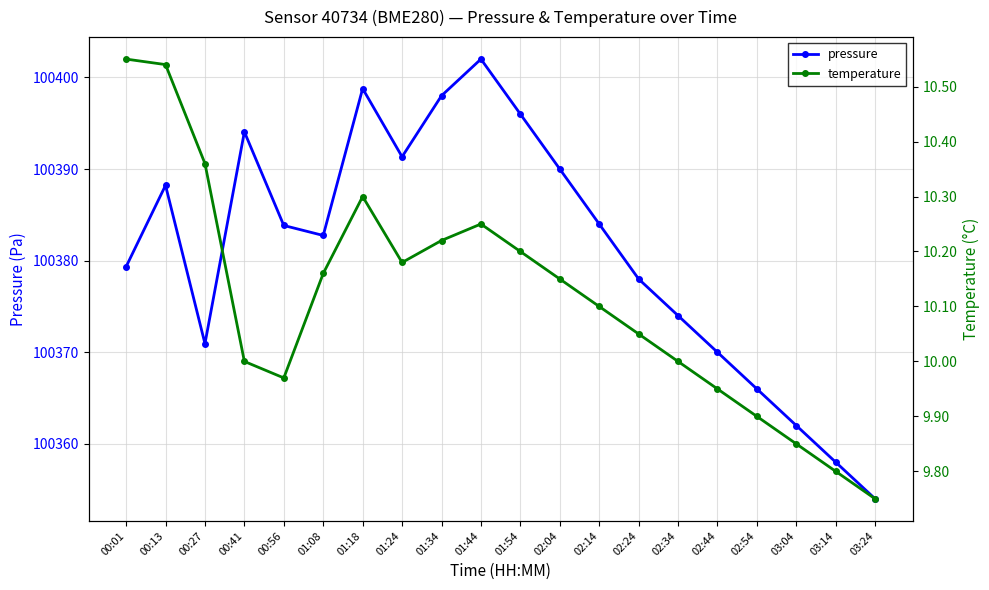

What is the spread (max minus min) of values at 03:14?

100348.2